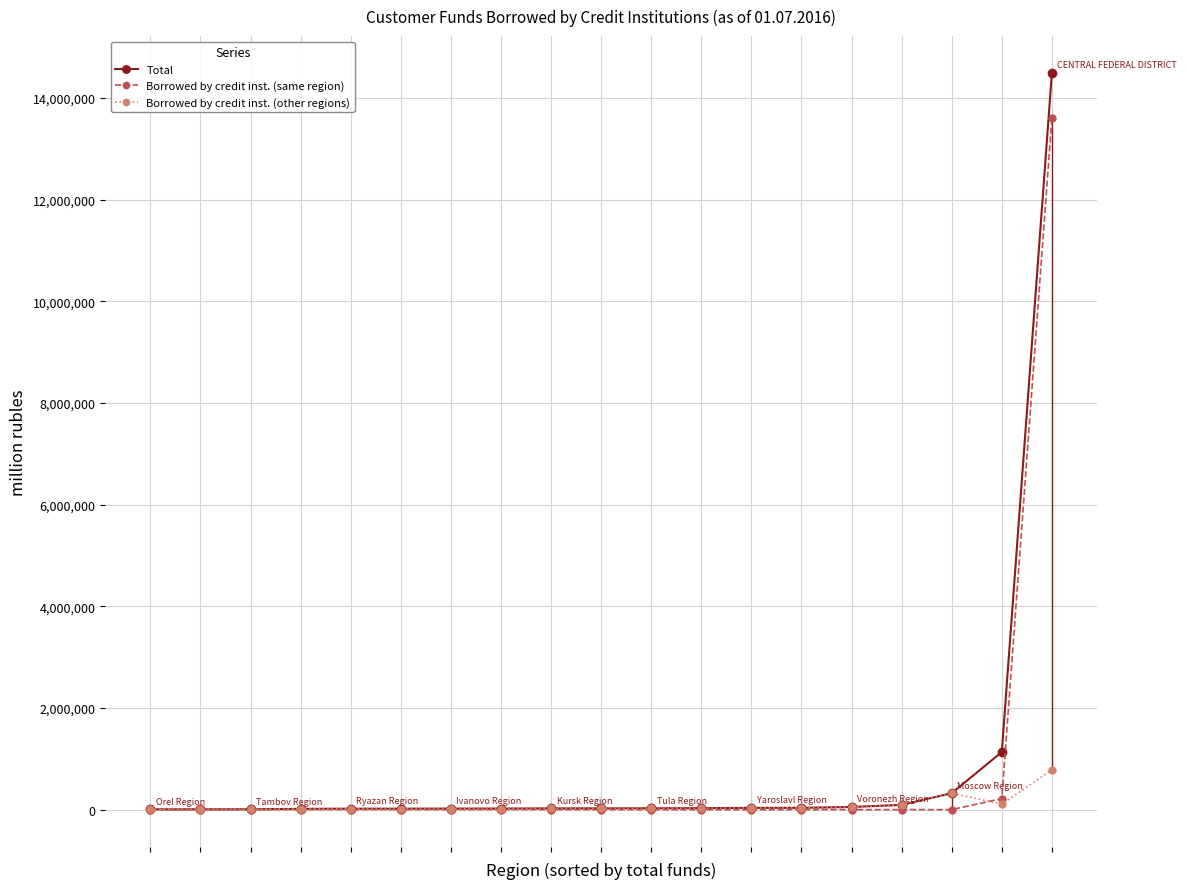

True or false: Borrowed by credit inst. (other regions) and Total cross at least once.

False